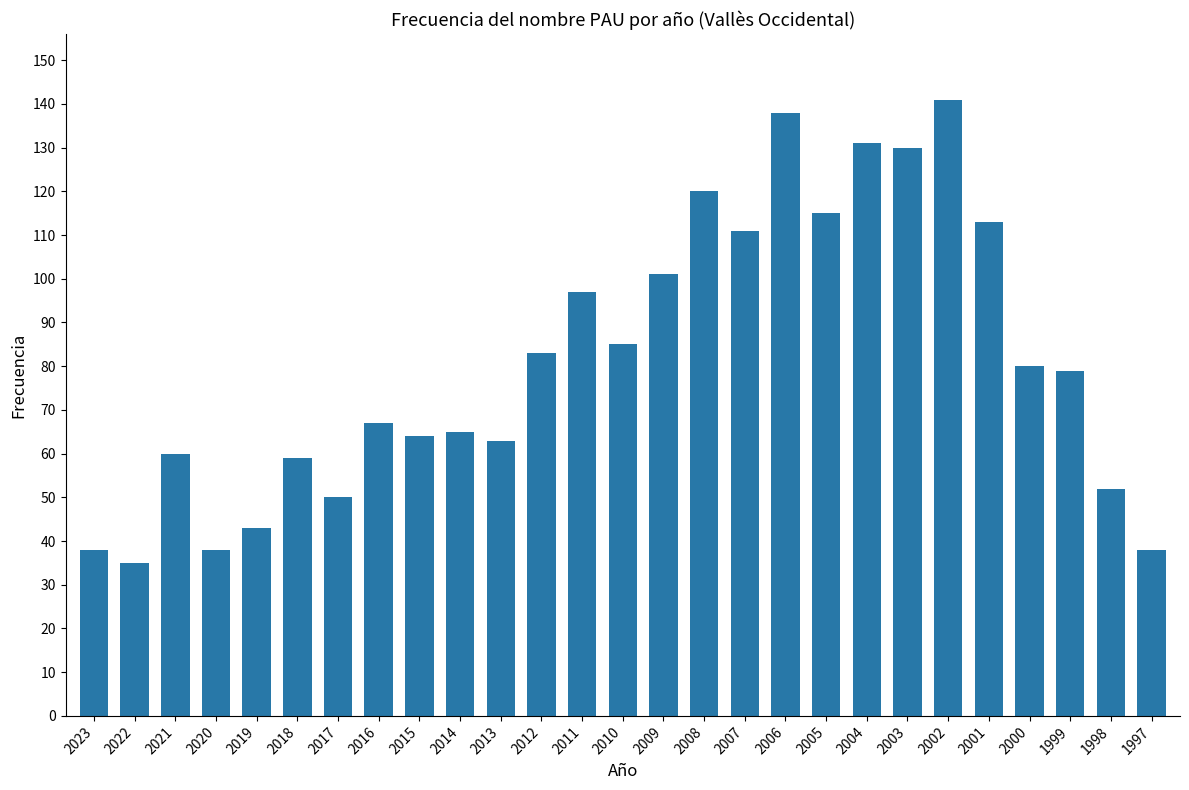

What is the change in value from 2019 to 2005?

+72